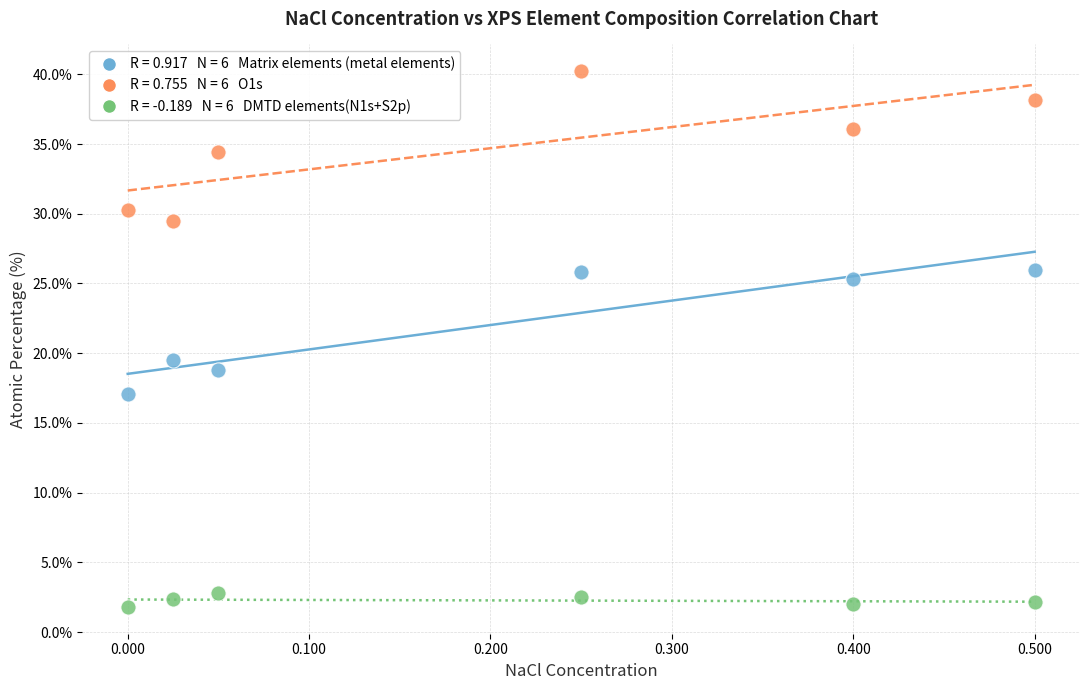

Across all data points, what is the range of X values (max minus min)?

0.5